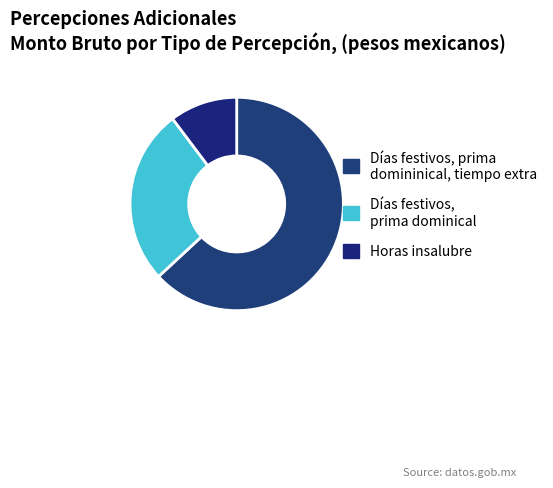

Rank the categories by value from highest to lowest.

Días festivos, prima domininical, tiempo extra, Días festivos, prima dominical, Horas insalubre